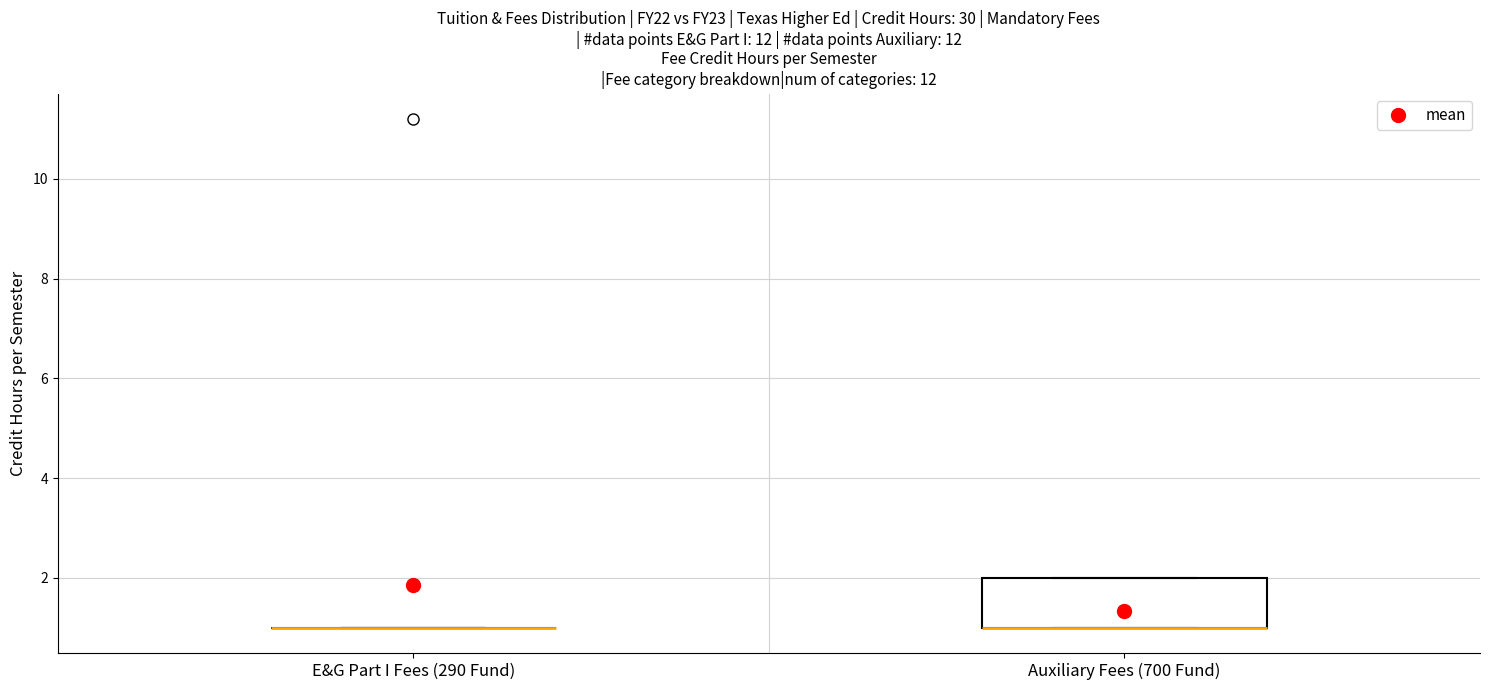

Where is the lower edge of the box for Auxiliary Fees (700 Fund) on the y-axis? The values are not printed on the chart, so give them approximately, as read against the axis.

1